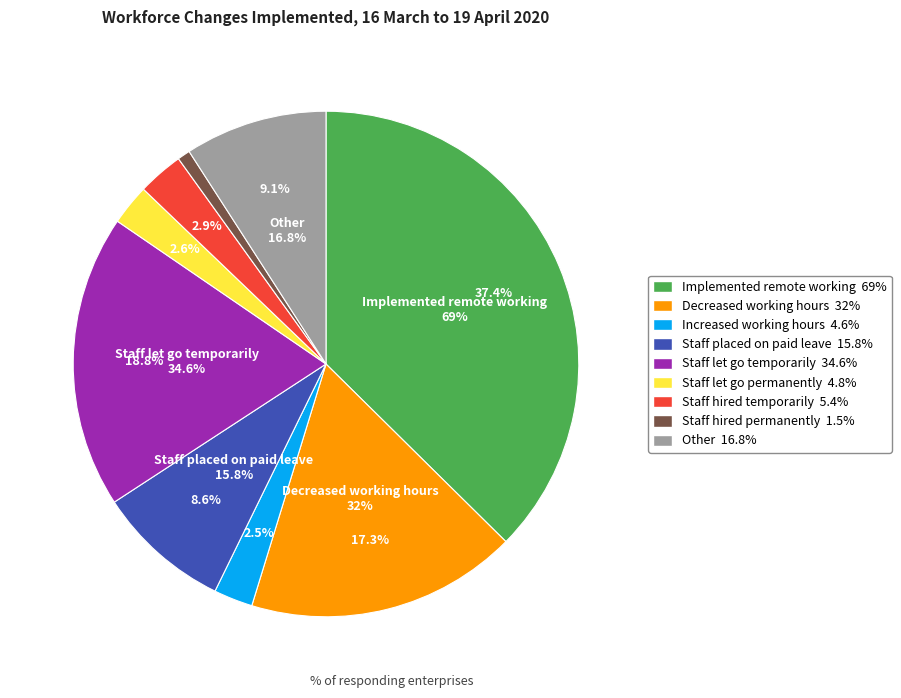

Does Staff let go temporarily account for over 50% of the chart?

No